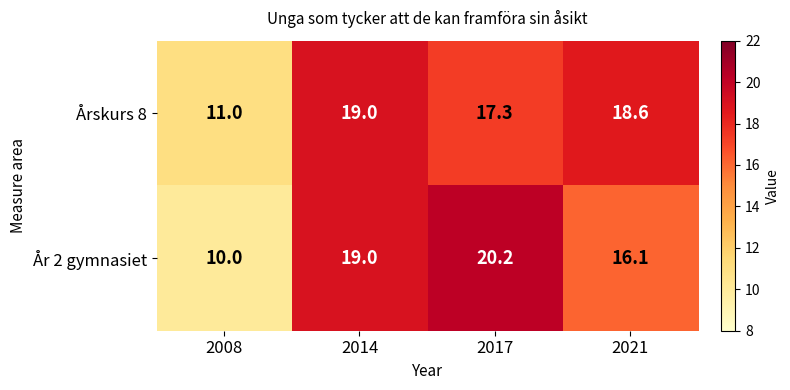

How many series are shown in this chart?

2